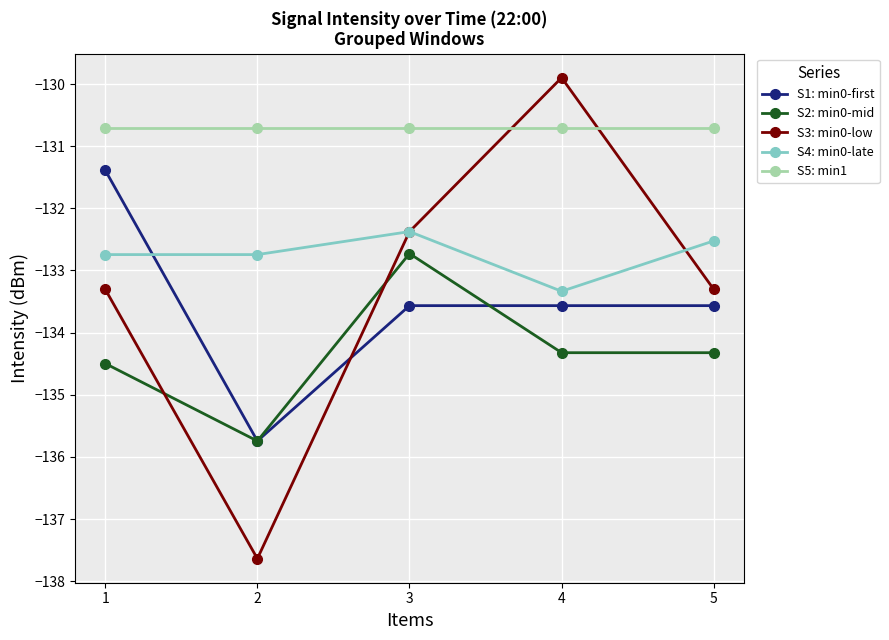

What is the sum of all S1: min0-first values?

-667.8